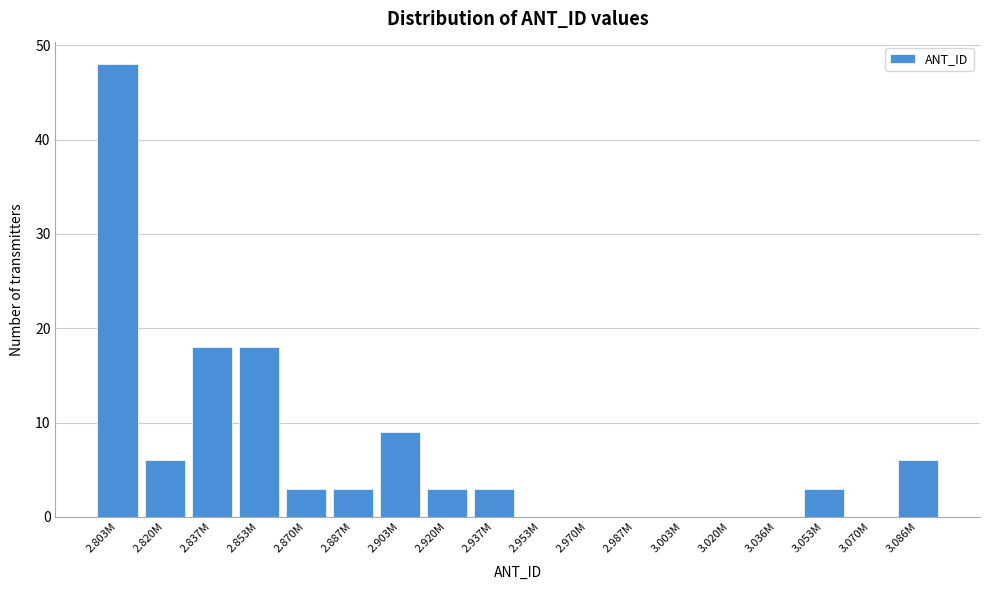

Reading left to right, what are all the values shown in this chart?

2.803M=48	2.820M=6	2.837M=18	2.853M=18	2.870M=3	2.887M=3	2.903M=9	2.920M=3	2.937M=3	2.953M=0	2.970M=0	2.987M=0	3.003M=0	3.020M=0	3.036M=0	3.053M=3	3.070M=0	3.086M=6